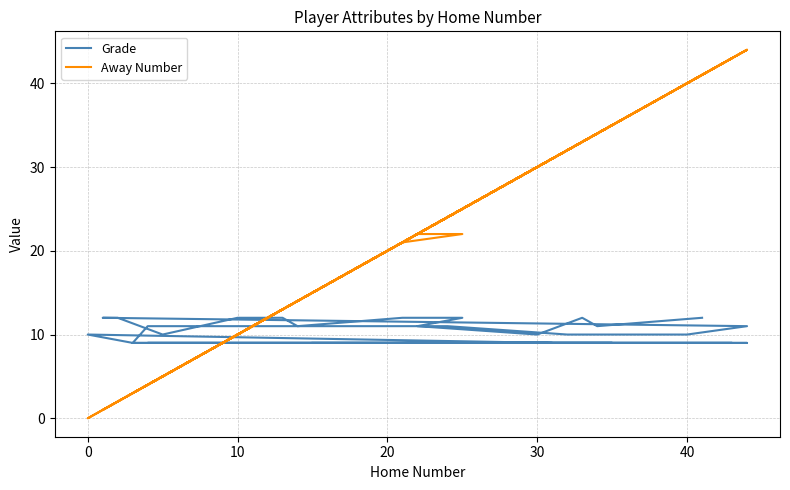

What is the label of the 6th point from the left?

40